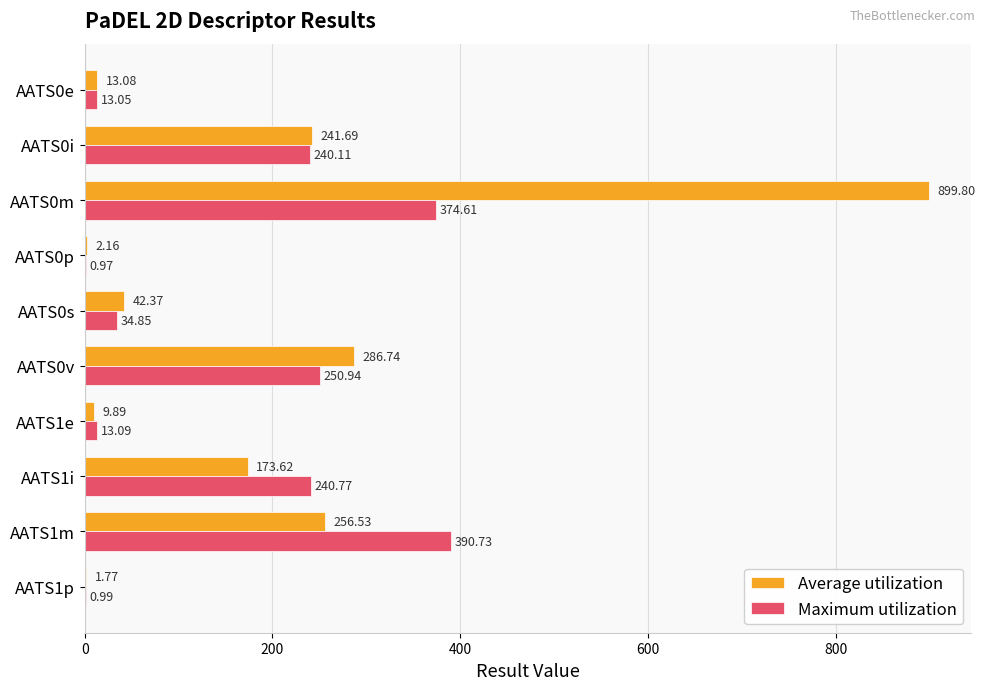

Between AATS0s and AATS1m, which series saw the biggest shift?

Maximum utilization